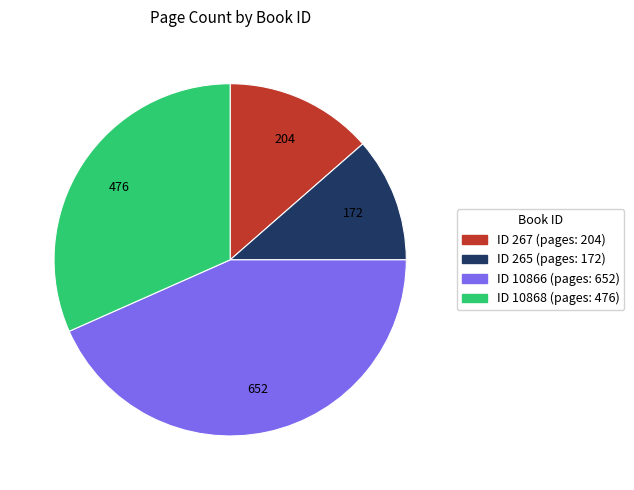

How many segments does this pie chart have?

4